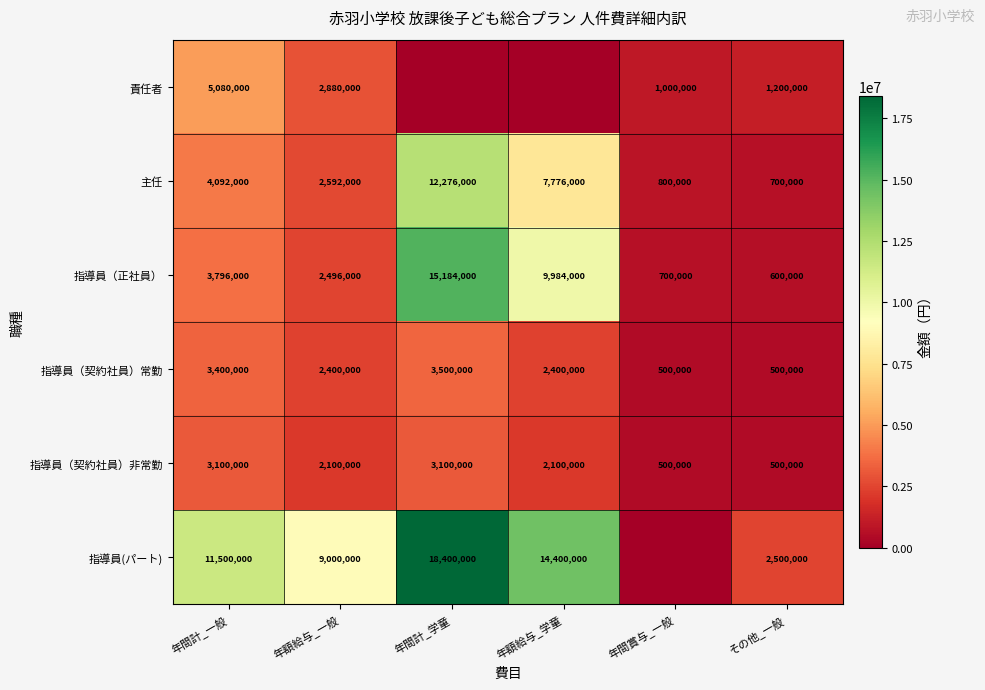

At how many categories does at least one series exceed 2576626?

4